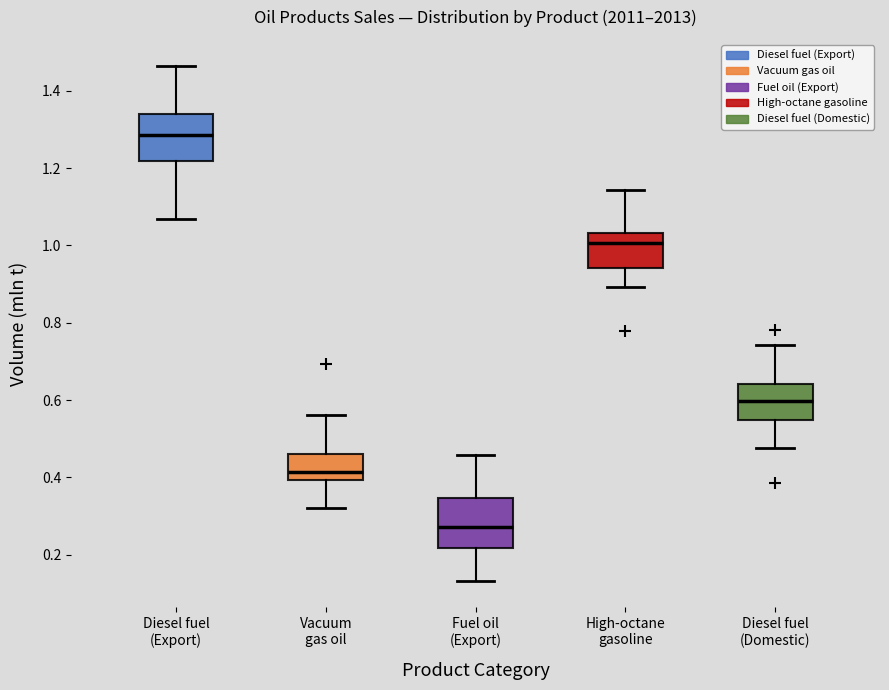

Reading left to right, transcribe this box plot: for each box, give where its median line is, the range the box spans, and where its two whiskers end, as read against the y-axis. The values are not printed on the chart, so give them approximately, as read against the axis.

Diesel fuel (Export): median 1.28, box 1.22 to 1.34, whiskers 1.06 to 1.46
Vacuum gas oil: median 0.42, box 0.40 to 0.46, whiskers 0.32 to 0.56
Fuel oil (Export): median 0.28, box 0.22 to 0.34, whiskers 0.14 to 0.46
High-octane gasoline: median 1.00, box 0.94 to 1.04, whiskers 0.90 to 1.14
Diesel fuel (Domestic): median 0.60, box 0.54 to 0.64, whiskers 0.48 to 0.74